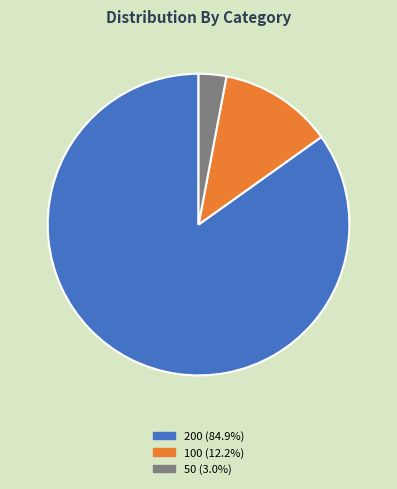

Approximately how many times larger is the value at 100 (12.2%) compared to 50 (3.0%)?

4.1